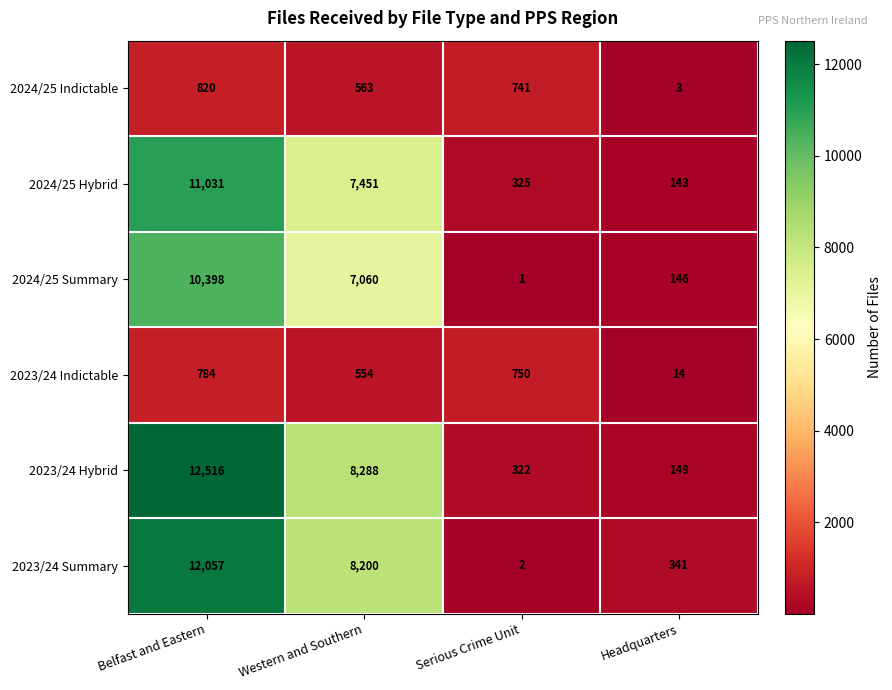

How many distinct data groups are displayed?

6